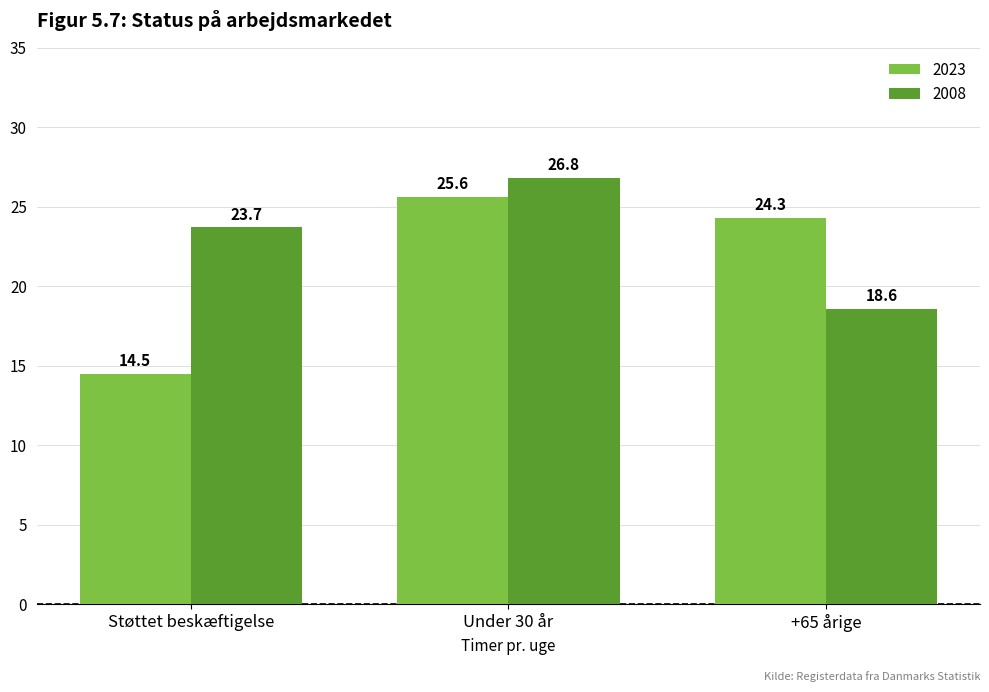

Read the 2008 value at +65 årige.

18.6